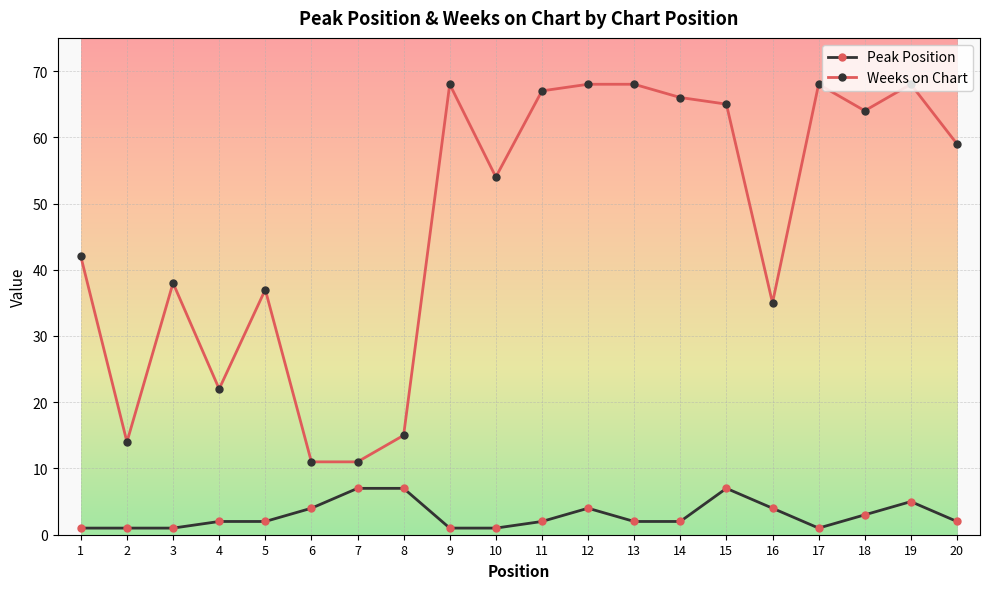

Is the value of Peak Position at 9 greater than the value of Weeks on Chart at 20?

No